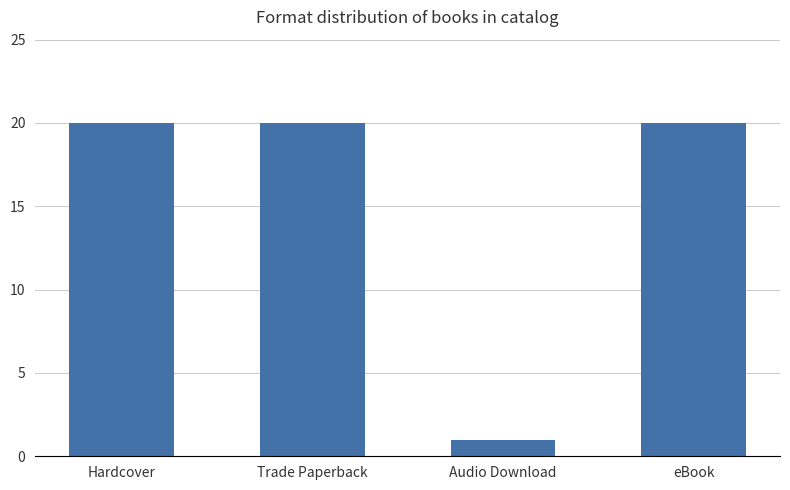

What is the label of the 1st bar from the right?

eBook